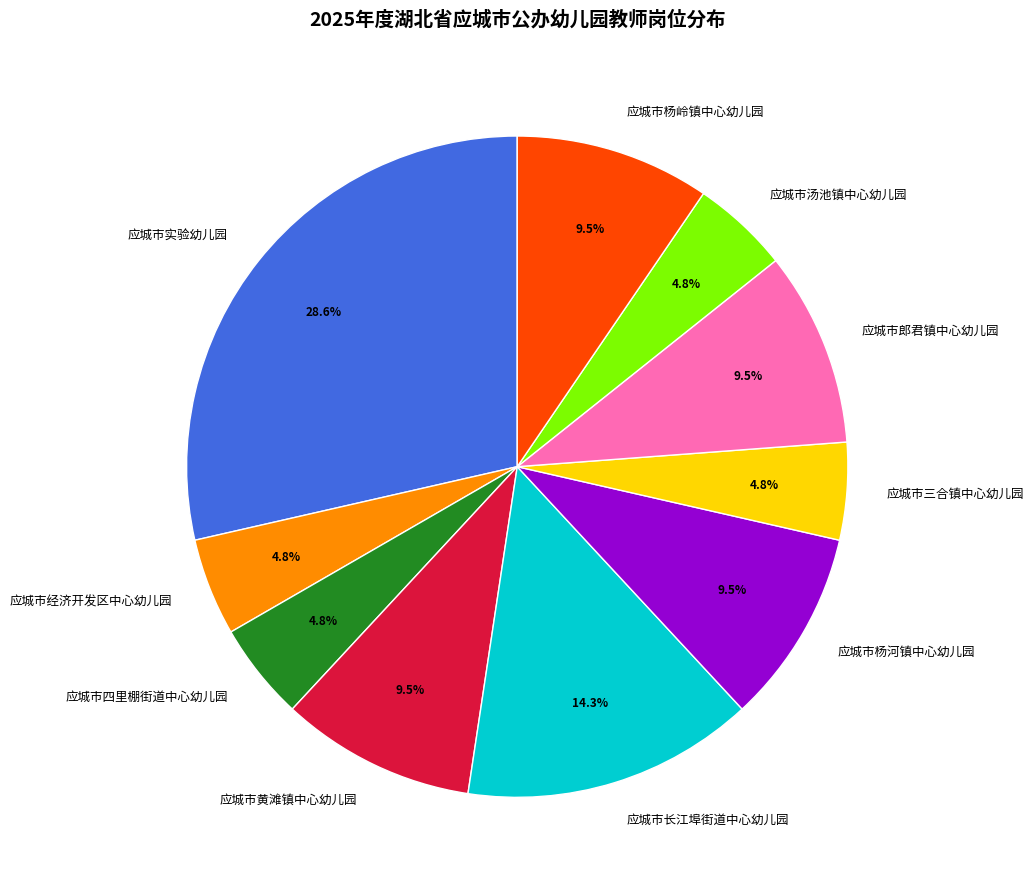

Between 应城市杨岭镇中心幼儿园 and 应城市三合镇中心幼儿园, which is larger?

应城市杨岭镇中心幼儿园